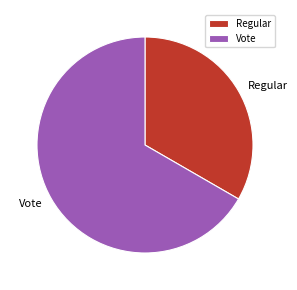

Does Vote account for over 50% of the chart?

Yes